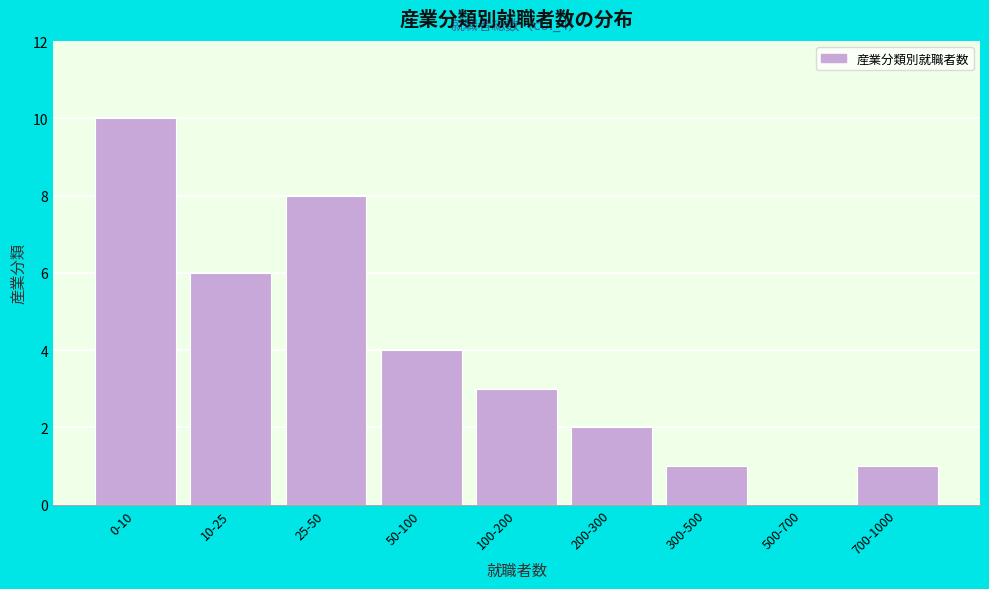

Reading left to right, transcribe all the data shown in this chart.

0-10=10	10-25=6	25-50=8	50-100=4	100-200=3	200-300=2	300-500=1	500-700=0	700-1000=1